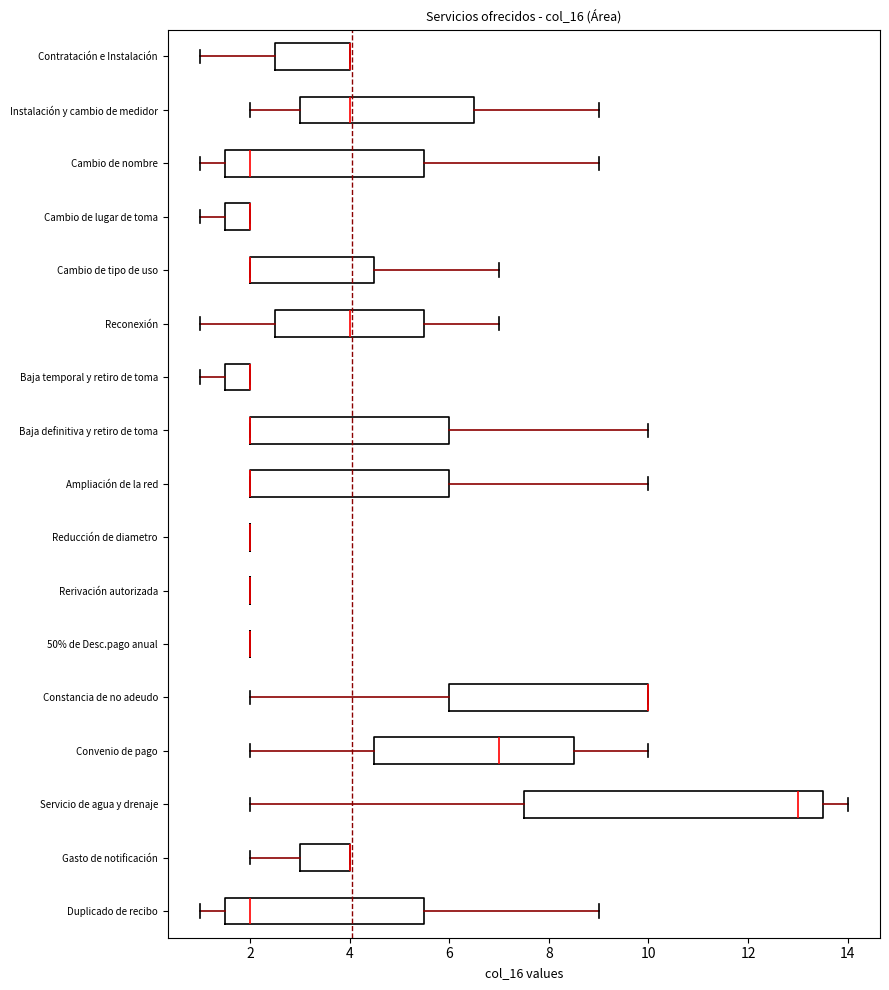

Reading bottom to top, transcribe this box plot: for each box, give where its median line is, the range the box spans, and where its two whiskers end, as read against the x-axis. The values are not printed on the chart, so give them approximately, as read against the axis.

Duplicado de recibo: median 2.0, box 1.6 to 5.6, whiskers 1.0 to 9.0
Gasto de notificación: median 4.0 (drawn on the box's right edge), box 3.0 to 4.0, whiskers 2.0 to 4.0
Servicio de agua y drenaje: median 13.0, box 7.6 to 13.6, whiskers 2.0 to 14.0
Convenio de pago: median 7.0, box 4.6 to 8.6, whiskers 2.0 to 10.0
Constancia de no adeudo: median 10.0 (drawn on the box's right edge), box 6.0 to 10.0, whiskers 2.0 to 10.0
50% de Desc.pago anual: box collapsed to a line at 2.0, whiskers 2.0 to 2.0
Rerivación autorizada: box collapsed to a line at 2.0, whiskers 2.0 to 2.0
Reducción de diametro: box collapsed to a line at 2.0, whiskers 2.0 to 2.0
Ampliación de la red: median 2.0 (drawn on the box's left edge), box 2.0 to 6.0, whiskers 2.0 to 10.0
Baja definitiva y retiro de toma: median 2.0 (drawn on the box's left edge), box 2.0 to 6.0, whiskers 2.0 to 10.0
Baja temporal y retiro de toma: median 2.0 (drawn on the box's right edge), box 1.6 to 2.0, whiskers 1.0 to 2.0
Reconexión: median 4.0, box 2.6 to 5.6, whiskers 1.0 to 7.0
Cambio de tipo de uso: median 2.0 (drawn on the box's left edge), box 2.0 to 4.6, whiskers 2.0 to 7.0
Cambio de lugar de toma: median 2.0 (drawn on the box's right edge), box 1.6 to 2.0, whiskers 1.0 to 2.0
Cambio de nombre: median 2.0, box 1.6 to 5.6, whiskers 1.0 to 9.0
Instalación y cambio de medidor: median 4.0, box 3.0 to 6.6, whiskers 2.0 to 9.0
Contratación e Instalación: median 4.0 (drawn on the box's right edge), box 2.6 to 4.0, whiskers 1.0 to 4.0